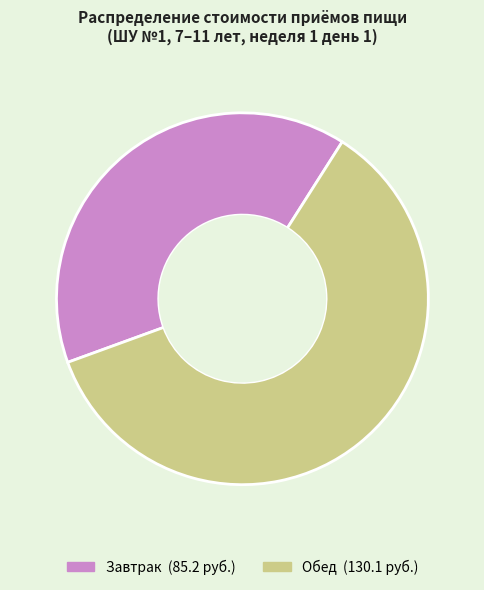

Does any single category account for the majority?

Yes